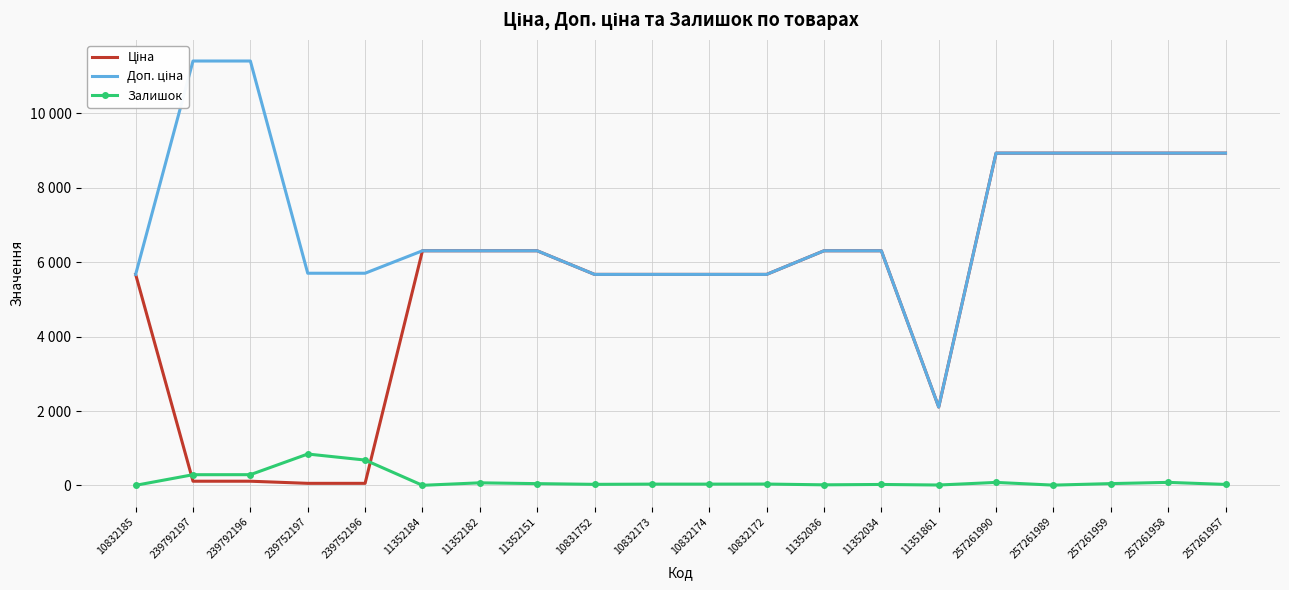

True or false: Ціна has more than 2 points higher than both neighbors.

False